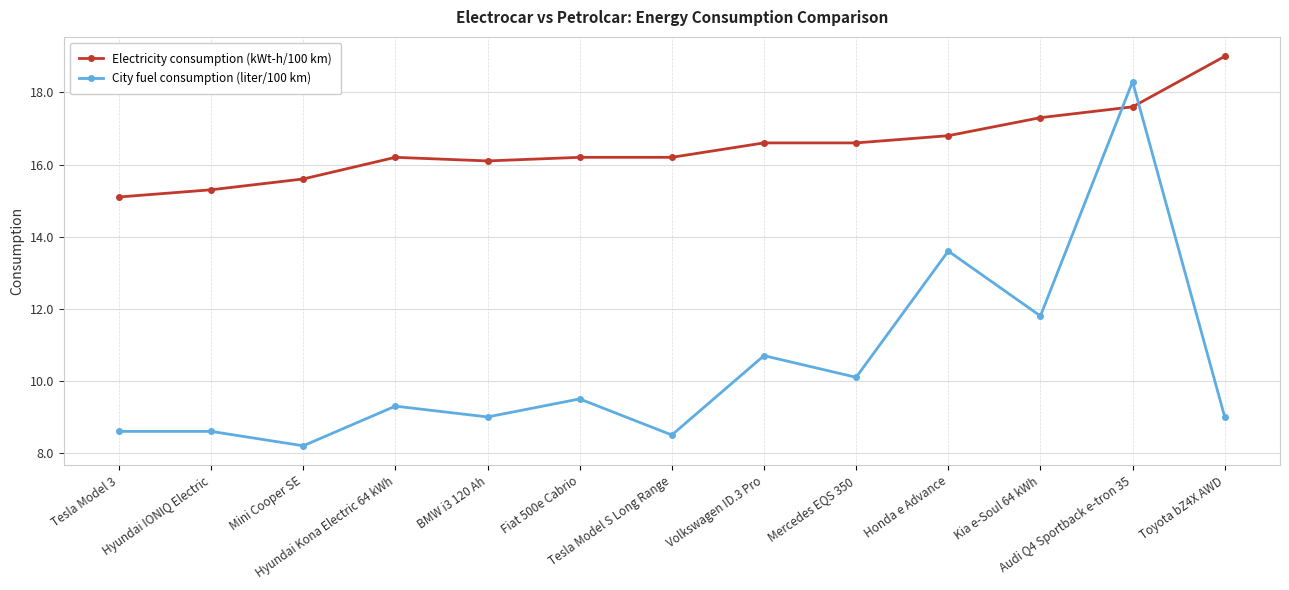

List the series in order of their overall mean, lowest first.

City fuel consumption (liter/100 km), Electricity consumption (kWt-h/100 km)